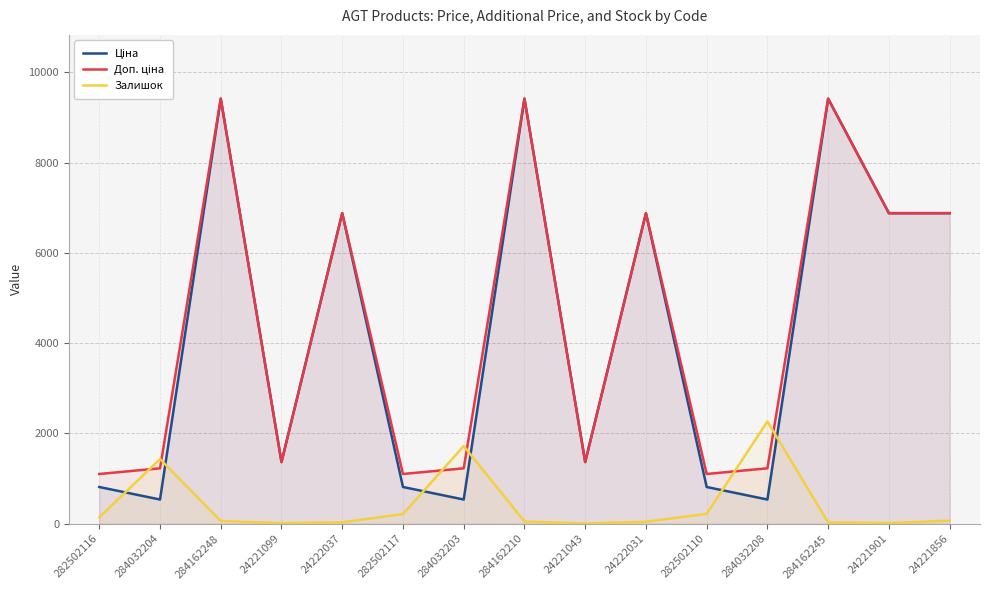

What is the spread (max minus min) of values at 284162245?

9389.9